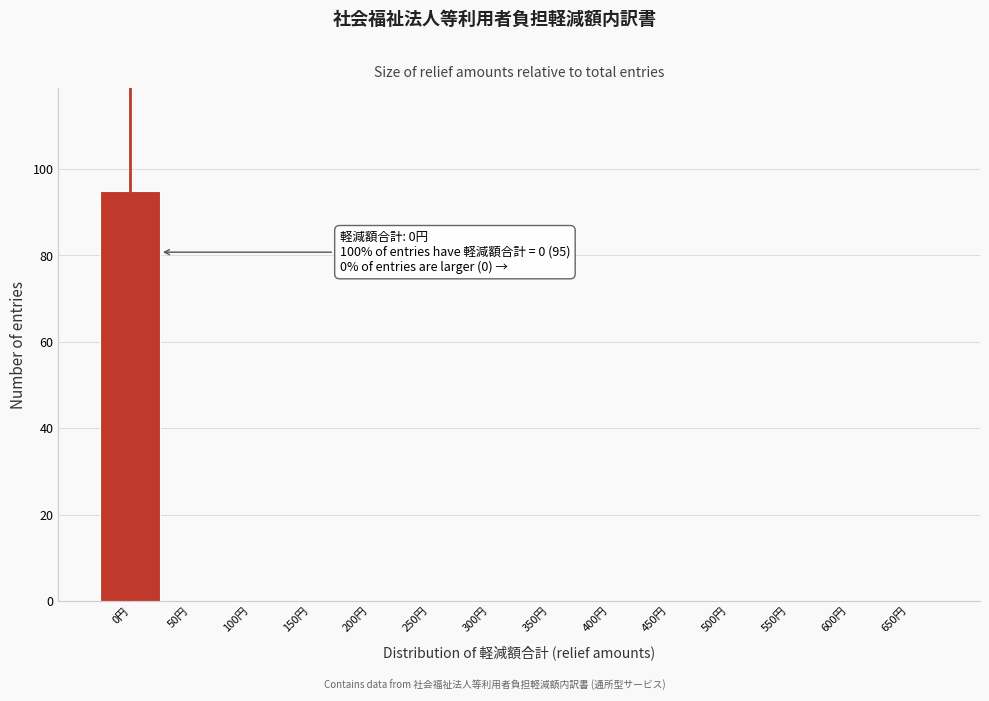

Reading left to right, extract all data points from this chart.

0円=95	50円=0	100円=0	150円=0	200円=0	250円=0	300円=0	350円=0	400円=0	450円=0	500円=0	550円=0	600円=0	650円=0